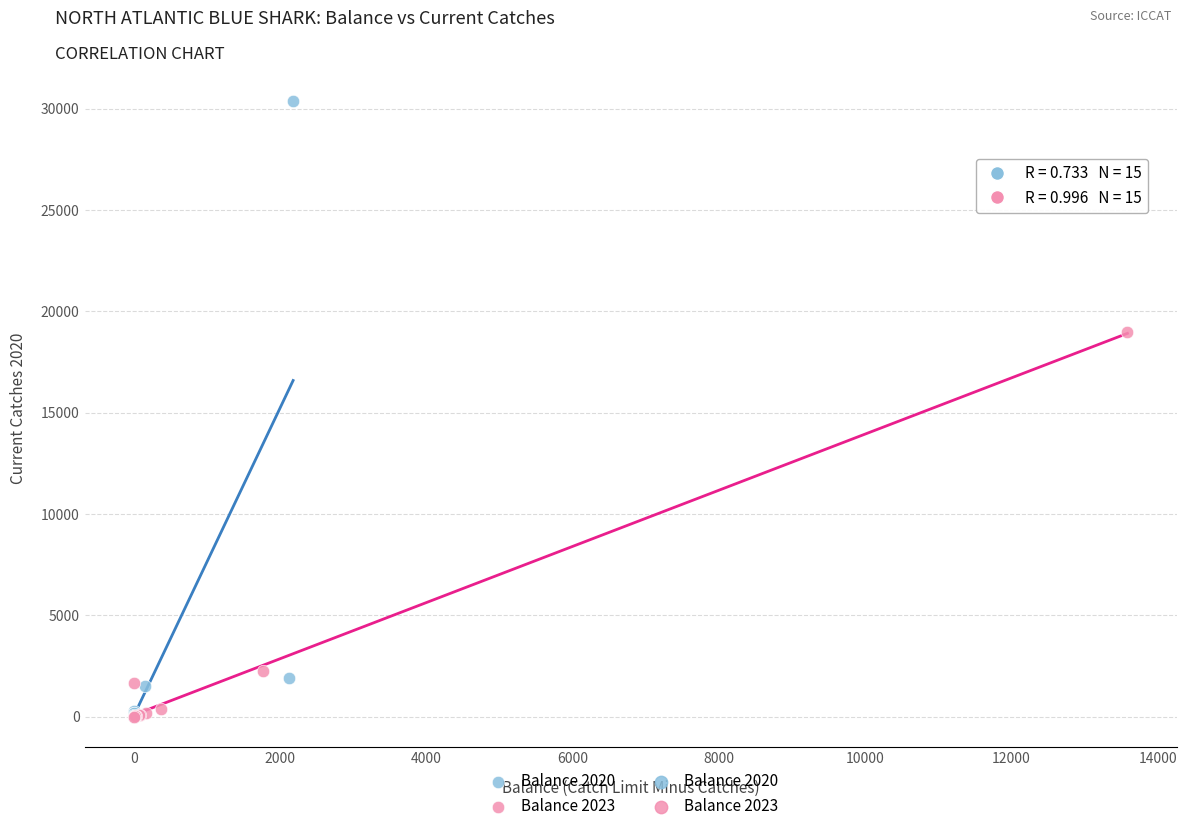

Which series has the widest spread of Y values?

Balance 2020